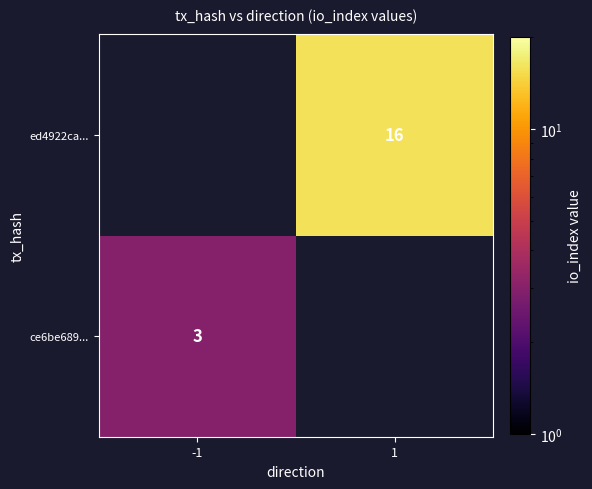

What is the greatest value displayed?

16.0